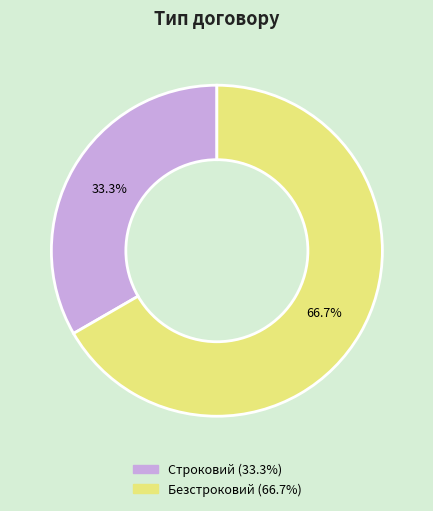

How many slices are in this pie chart?

2